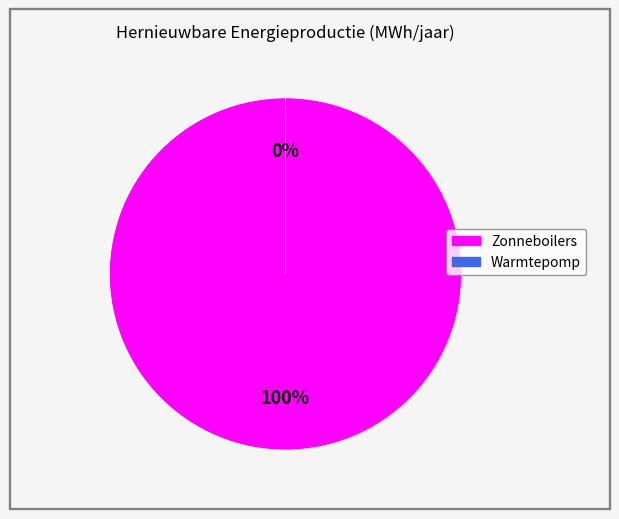

Which has a higher value, Warmtepomp or Zonneboilers?

Zonneboilers